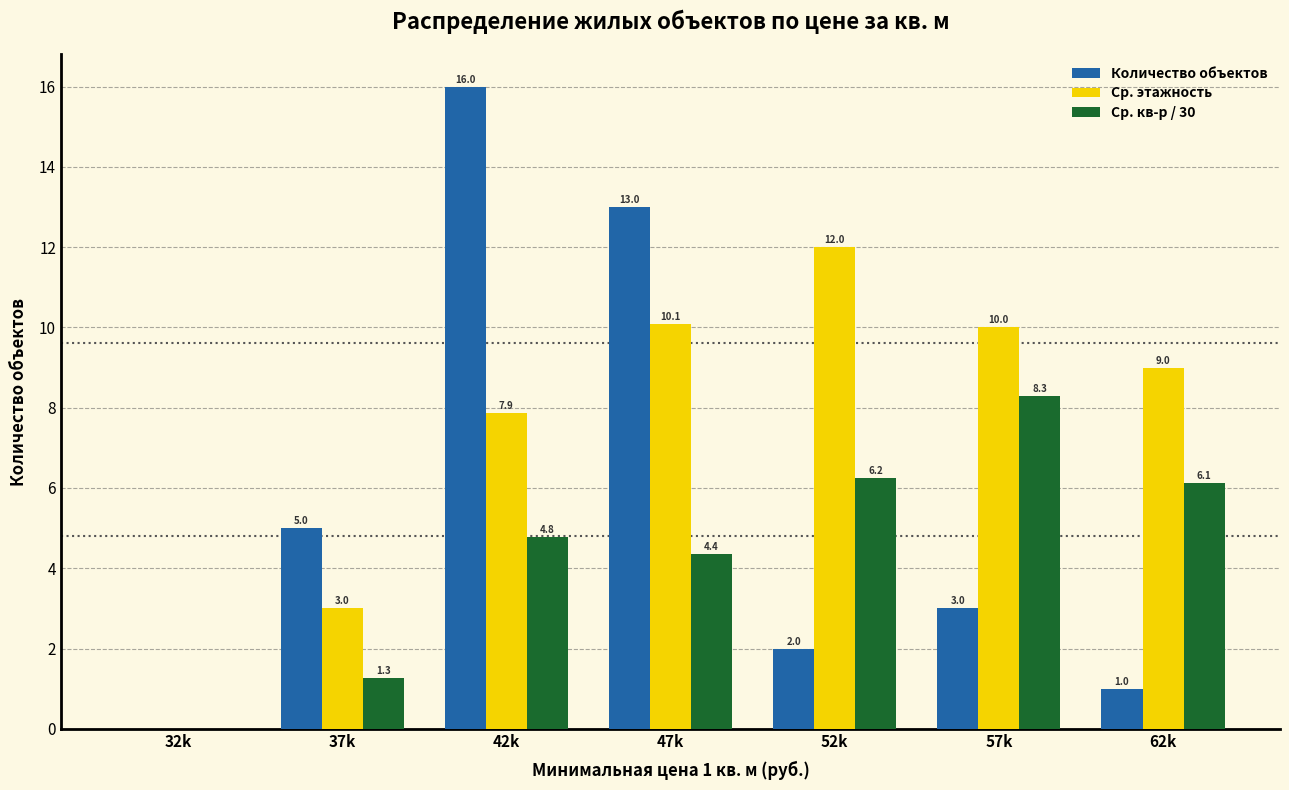

Which series has the largest total across all categories?

Ср. этажность